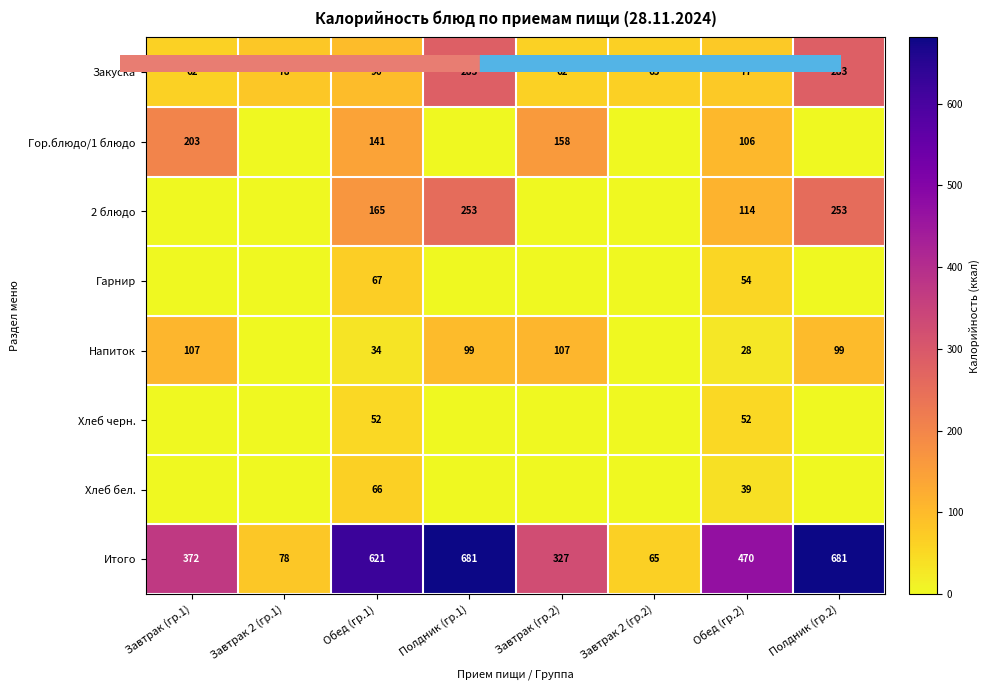

List the labels in order of Итого value, smallest first.

Завтрак 2 (гр.2), Завтрак 2 (гр.1), Завтрак (гр.2), Завтрак (гр.1), Обед (гр.2), Обед (гр.1), Полдник (гр.1), Полдник (гр.2)